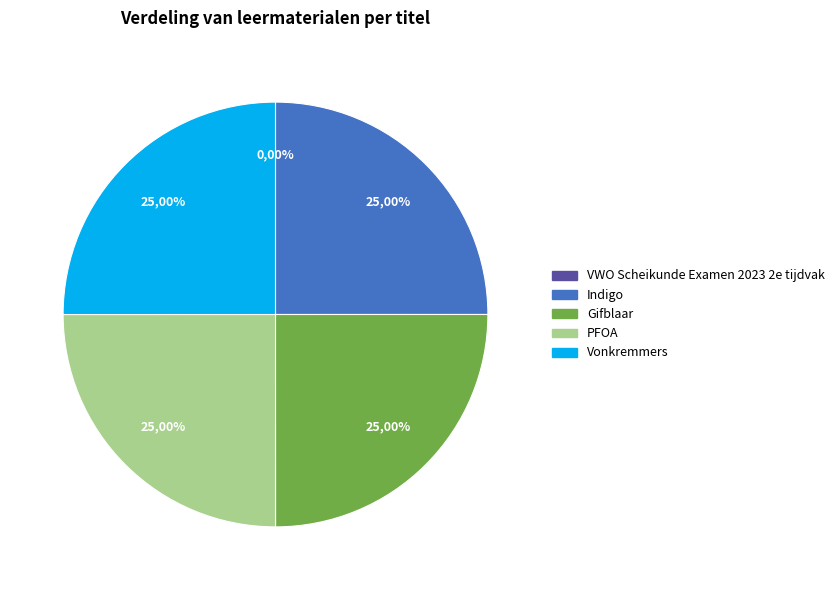

How many slices are in this pie chart?

5